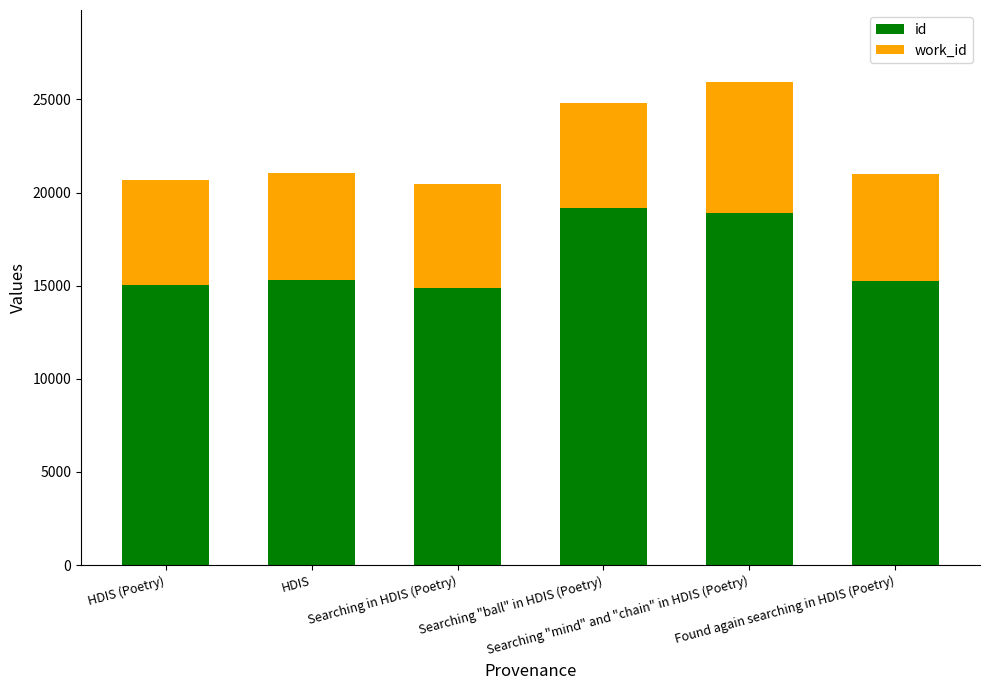

What is the minimum value for id?

14889